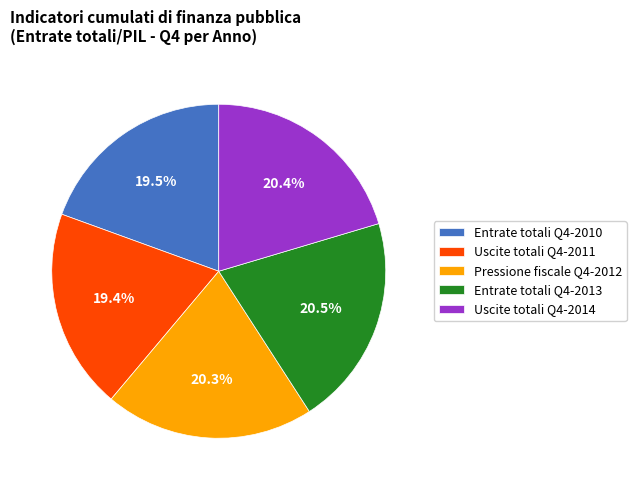

Does any single category account for the majority?

No